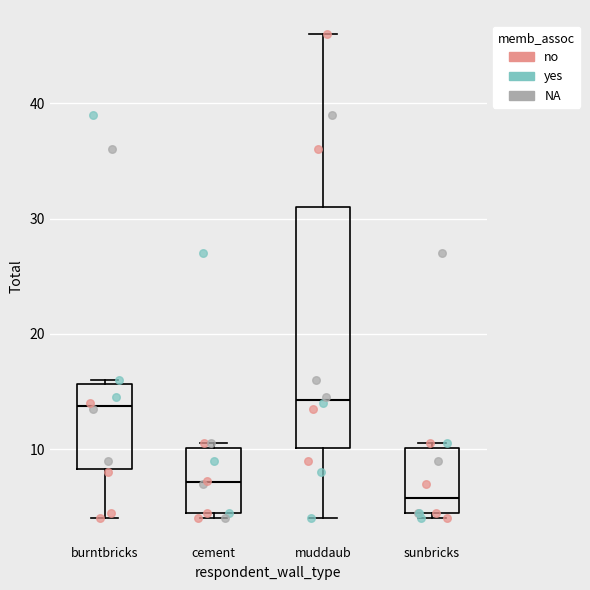

Which box has the lowest median line?

sunbricks